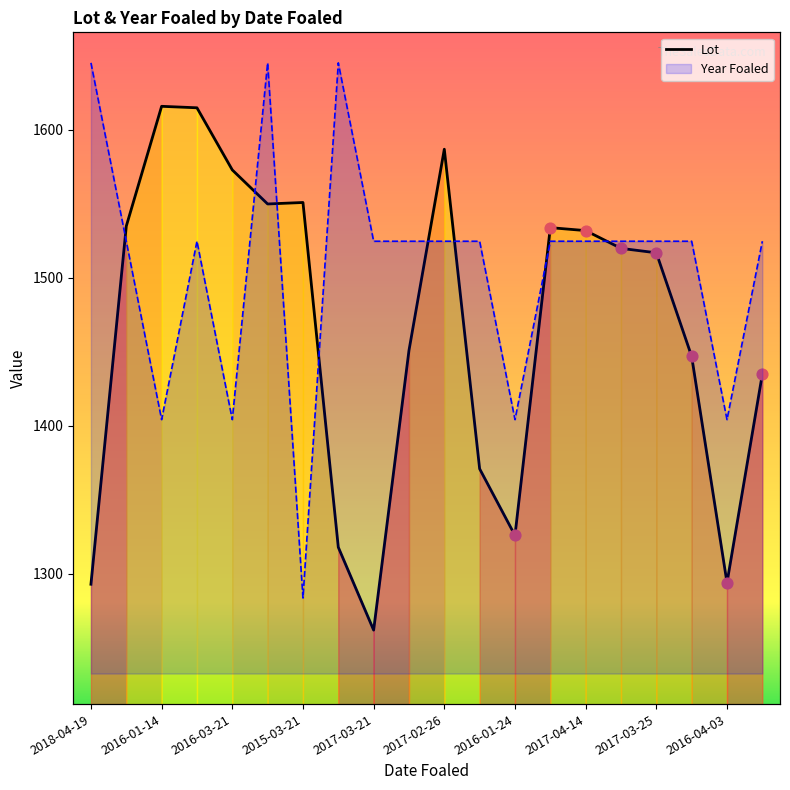

At which category is the sum across all series the highest?

2018-03-22